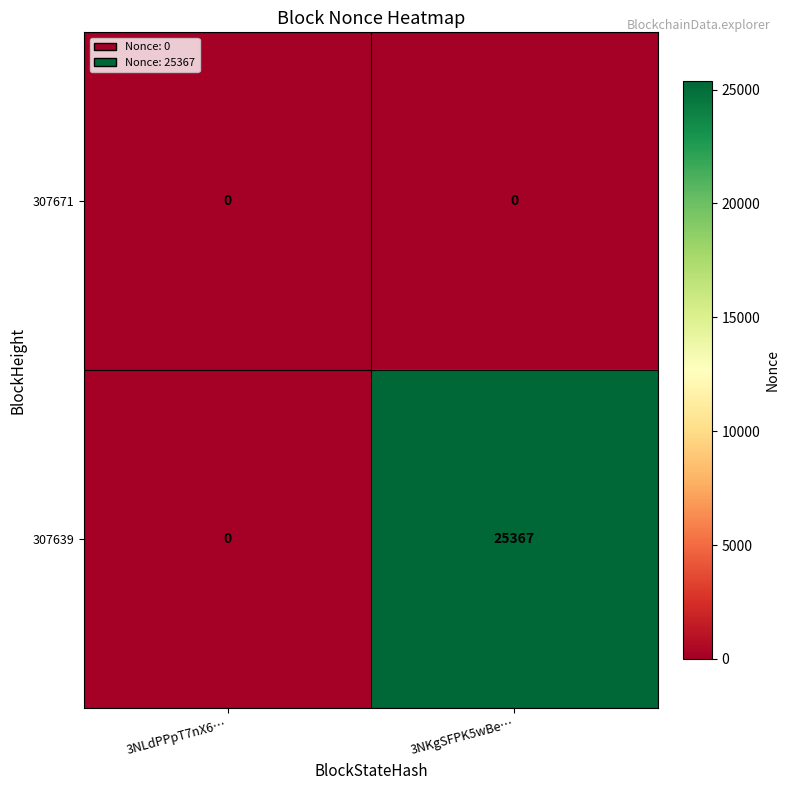

Which category has the highest value across all series?

3NKgSFPK5wBe…